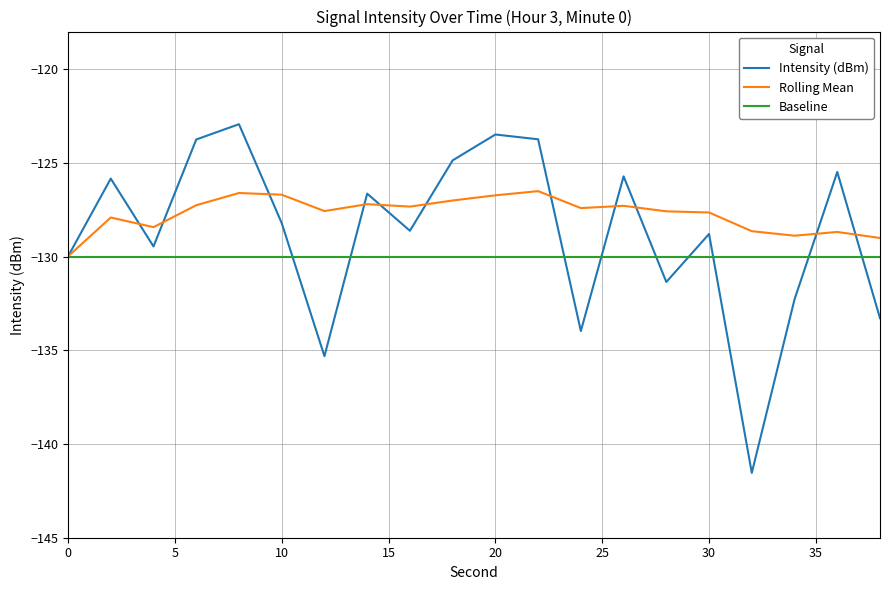

Rank the series by their maximum value, from lowest to highest.

Baseline, Rolling Mean, Intensity (dBm)